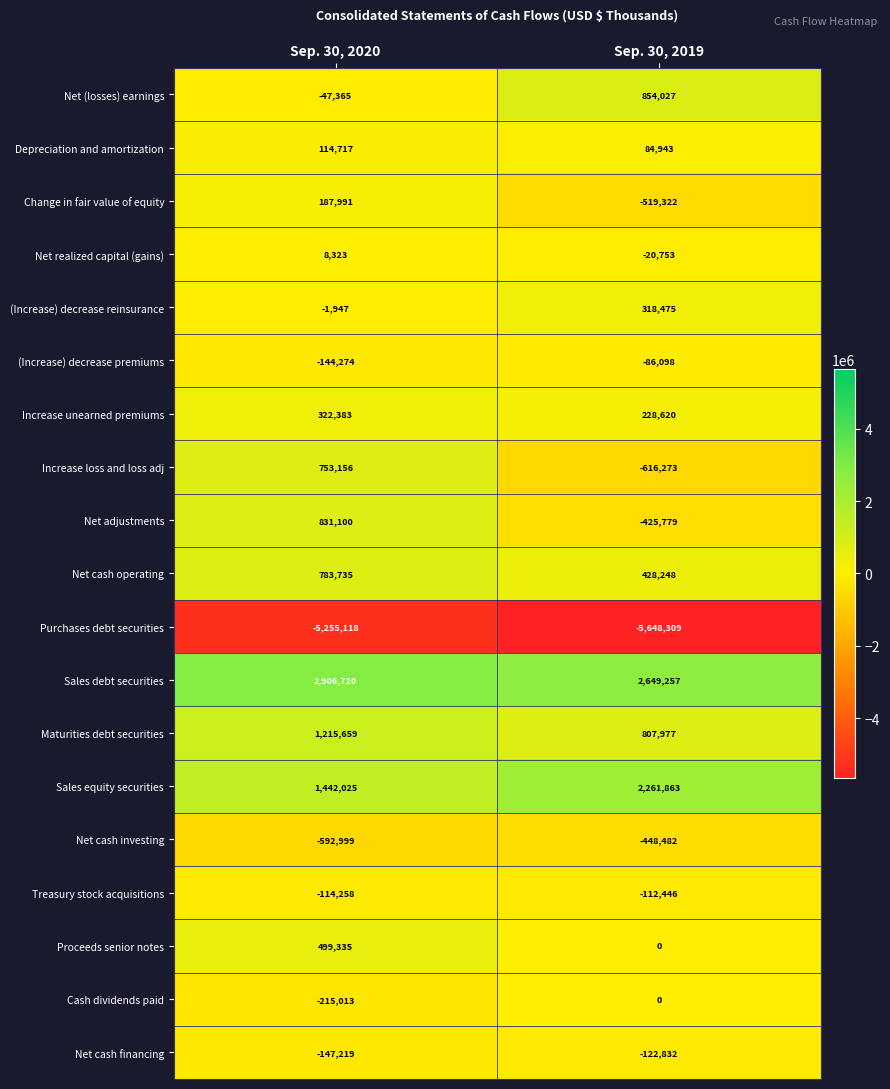

At which category is the sum across all series the highest?

Sep. 30, 2020